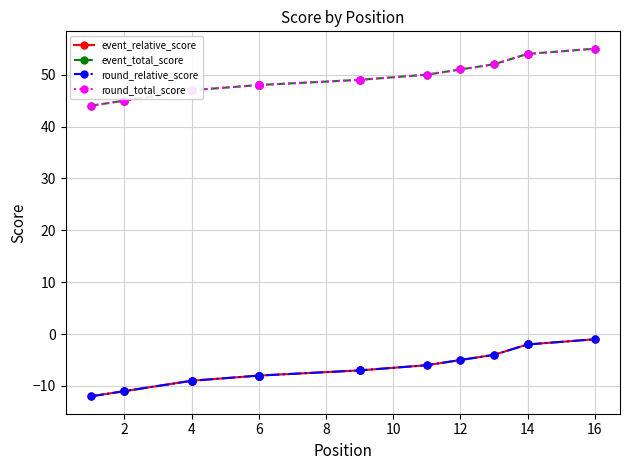

Reading left to right, what are all the values shown in this chart?

event_relative_score: -12	-11	-11	-9	-9	-8	-8	-8	-7	-7	-6	-5	-4	-2	-2	-1
event_total_score: 44	45	45	47	47	48	48	48	49	49	50	51	52	54	54	55
round_relative_score: -12	-11	-11	-9	-9	-8	-8	-8	-7	-7	-6	-5	-4	-2	-2	-1
round_total_score: 44	45	45	47	47	48	48	48	49	49	50	51	52	54	54	55